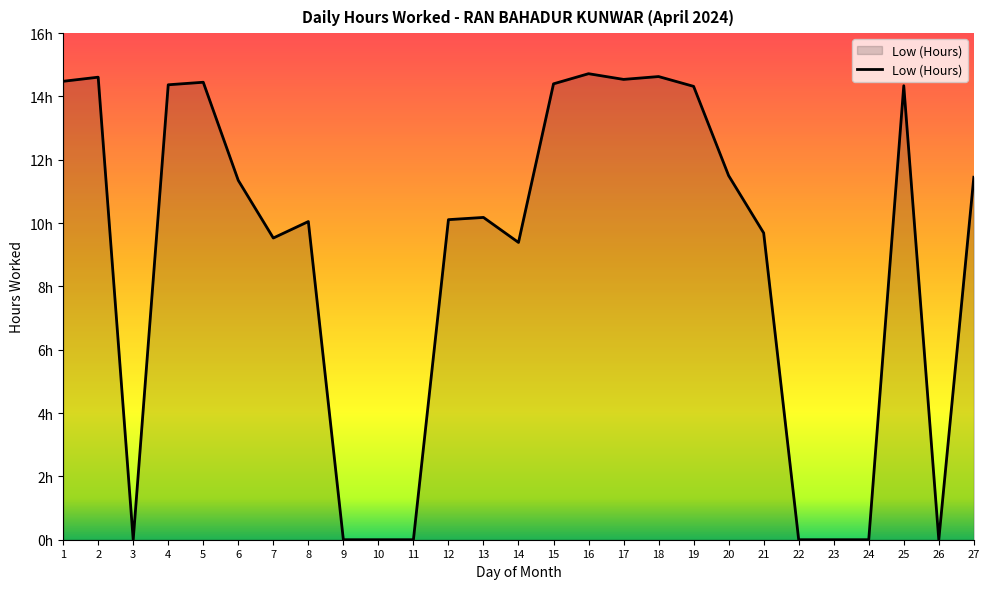

Does the chart have visible grid lines?

No